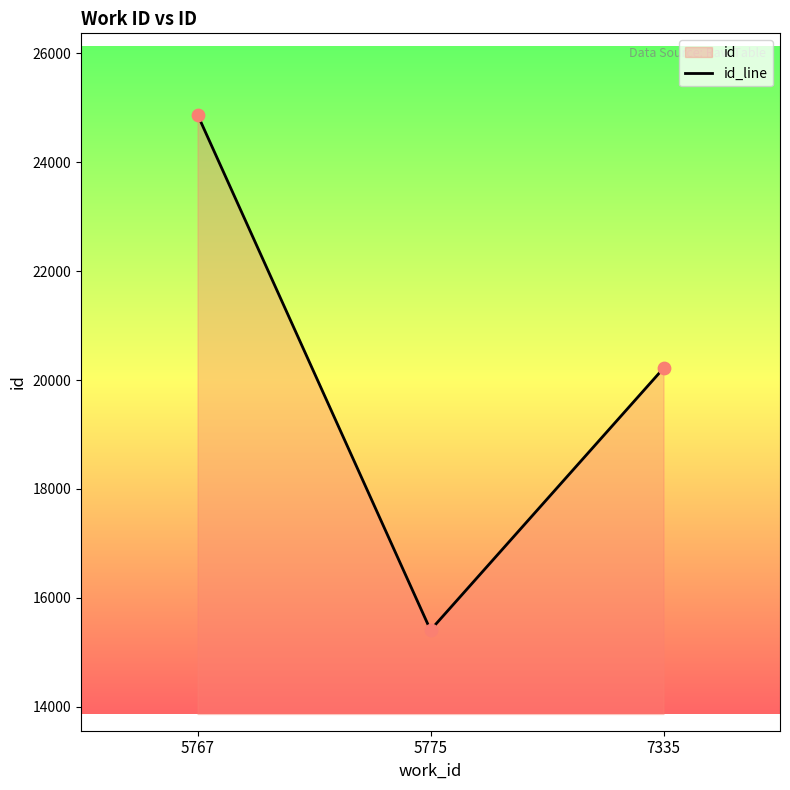

Which has a higher value, 5775 or 5767?

5767